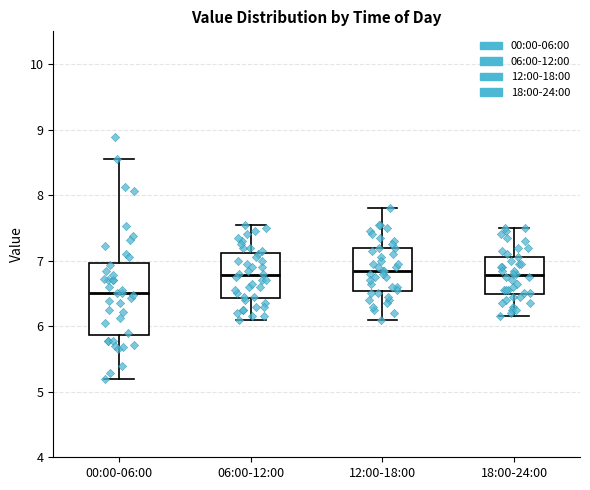

Reading left to right, read every box against the y-axis: the position of its median line, the range the box covers, and the ends of its whiskers. The values are not printed on the chart, so give them approximately, as read against the axis.

00:00-06:00: median 6.5, box 5.9 to 7.0, whiskers 5.2 to 8.6
06:00-12:00: median 6.8, box 6.4 to 7.1, whiskers 6.1 to 7.6
12:00-18:00: median 6.9, box 6.5 to 7.2, whiskers 6.1 to 7.8
18:00-24:00: median 6.8, box 6.5 to 7.1, whiskers 6.2 to 7.5